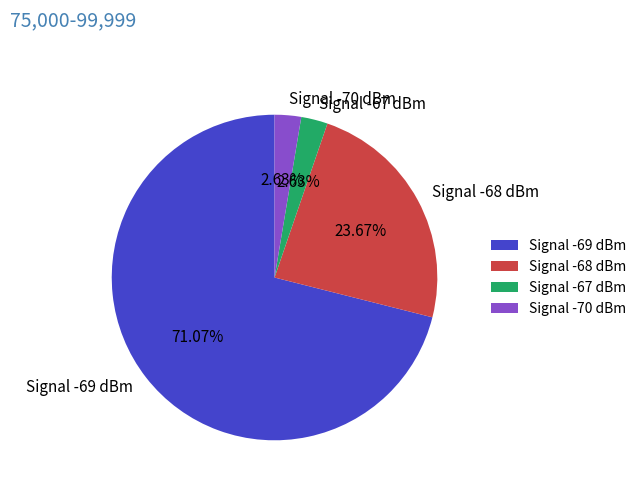

Which category accounts for the majority?

Signal -69 dBm